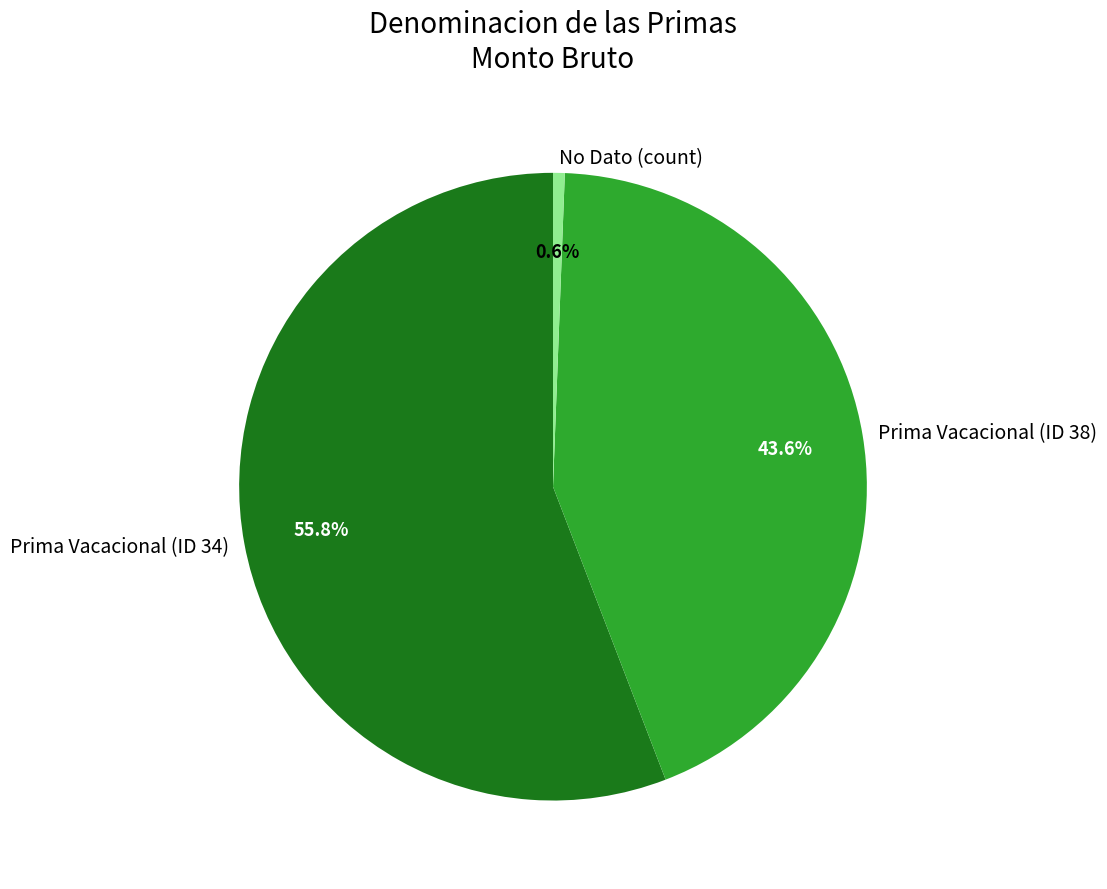

Which slice is the smallest?

No Dato